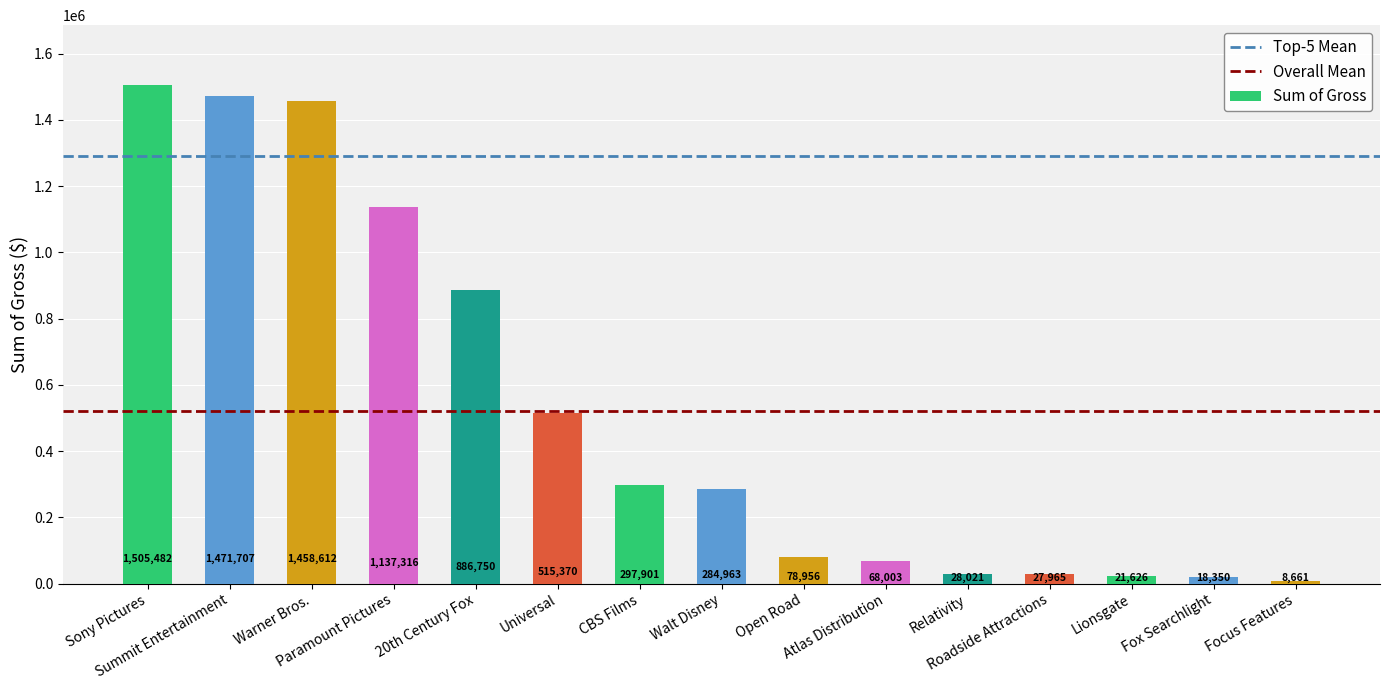

Reading left to right, list all the values displayed in this chart.

Sony Pictures=1505482	Summit Entertainment=1471707	Warner Bros.=1458612	Paramount Pictures=1137316	20th Century Fox=886750	Universal=515370	CBS Films=297901	Walt Disney=284963	Open Road=78956	Atlas Distribution=68003	Relativity=28021	Roadside Attractions=27965	Lionsgate=21626	Fox Searchlight=18350	Focus Features=8661